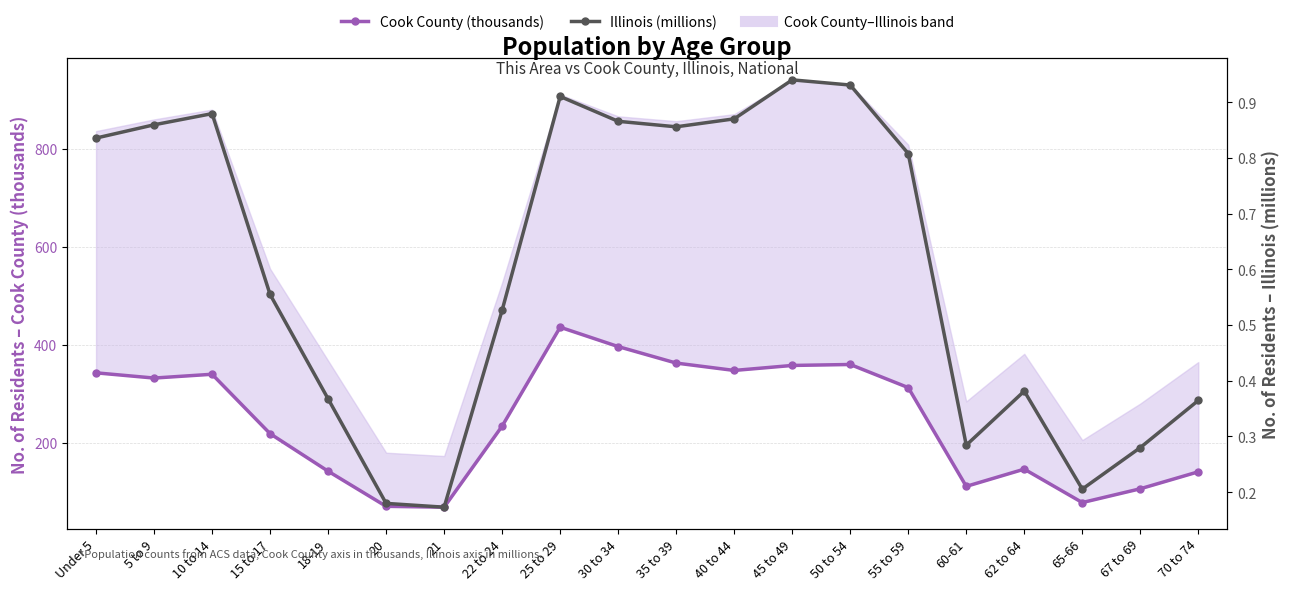

What is the label of the 7th point from the right?

50 to 54